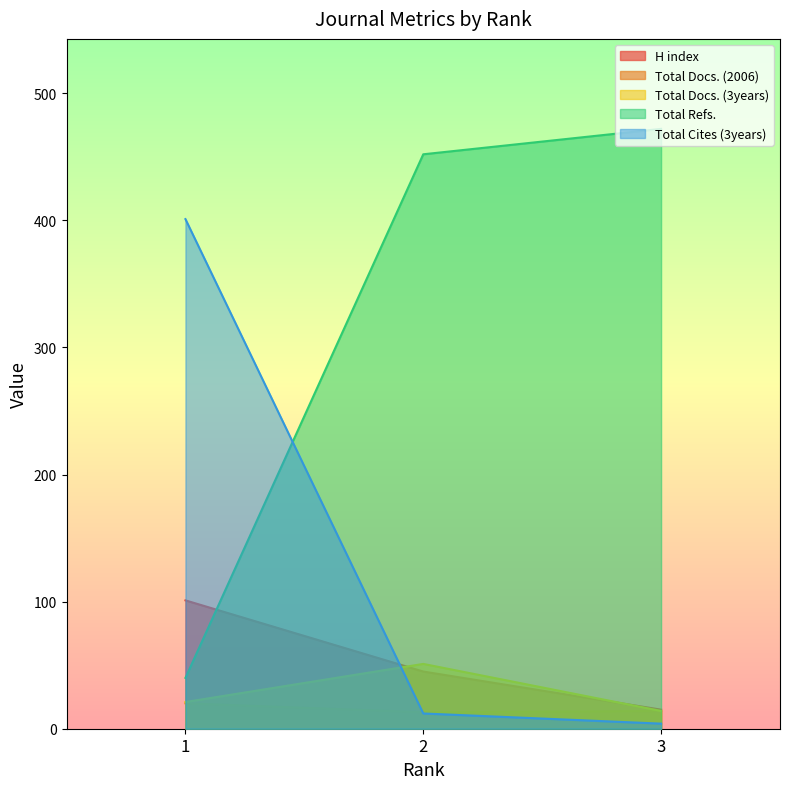

Which series changed the most between 1 and 3?

Total Refs.